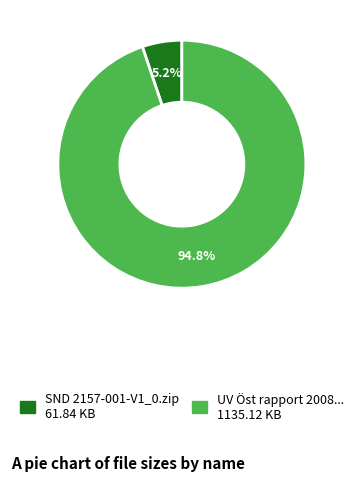

Does any single category account for the majority?

Yes